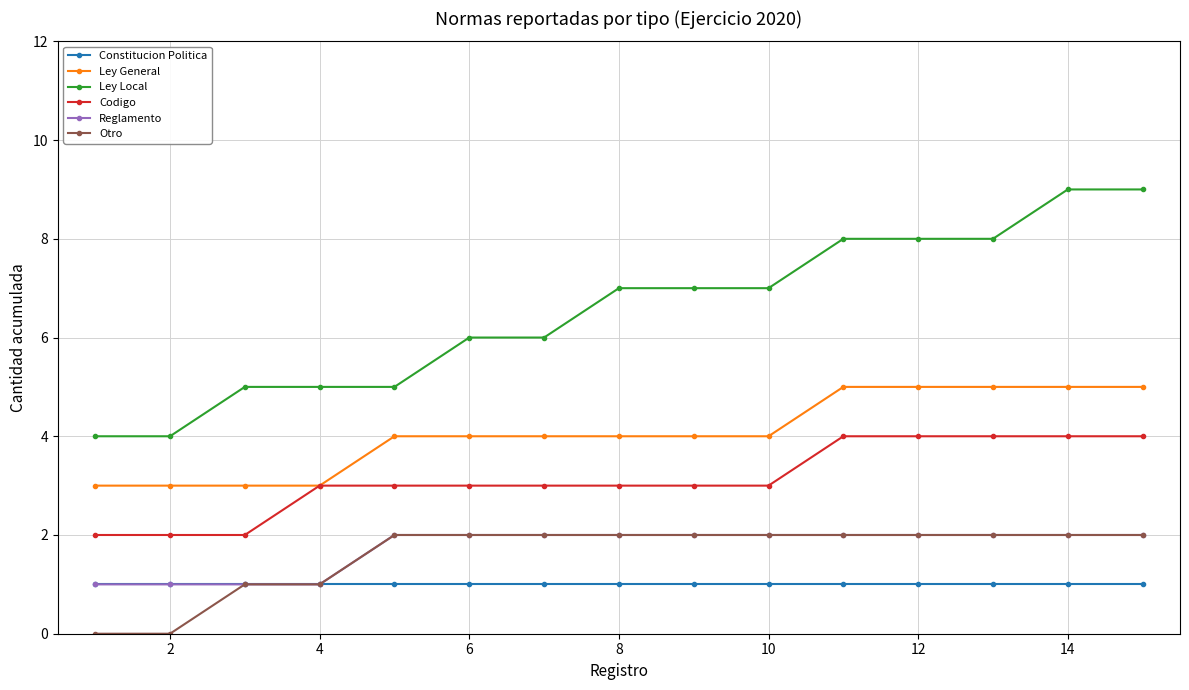

True or false: Ley Local and Ley General cross at least once.

False